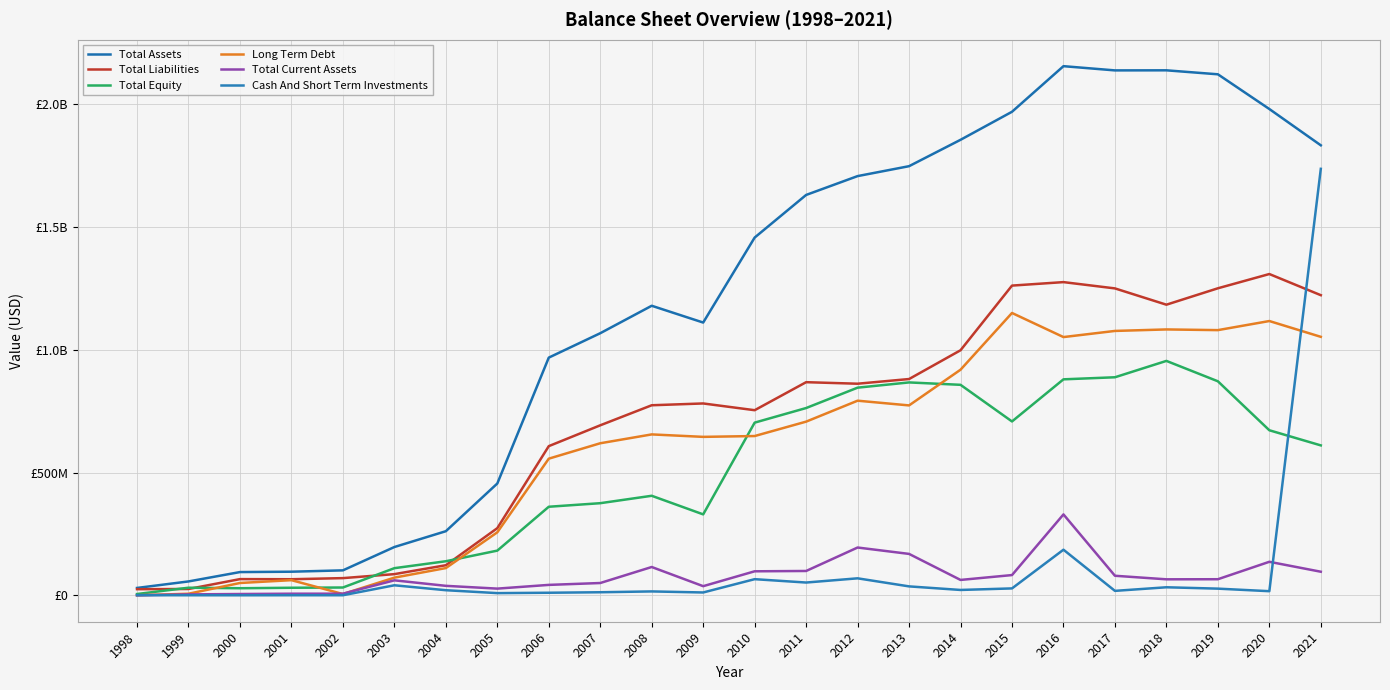

Where is the first local maximum for Long Term Debt?

2001